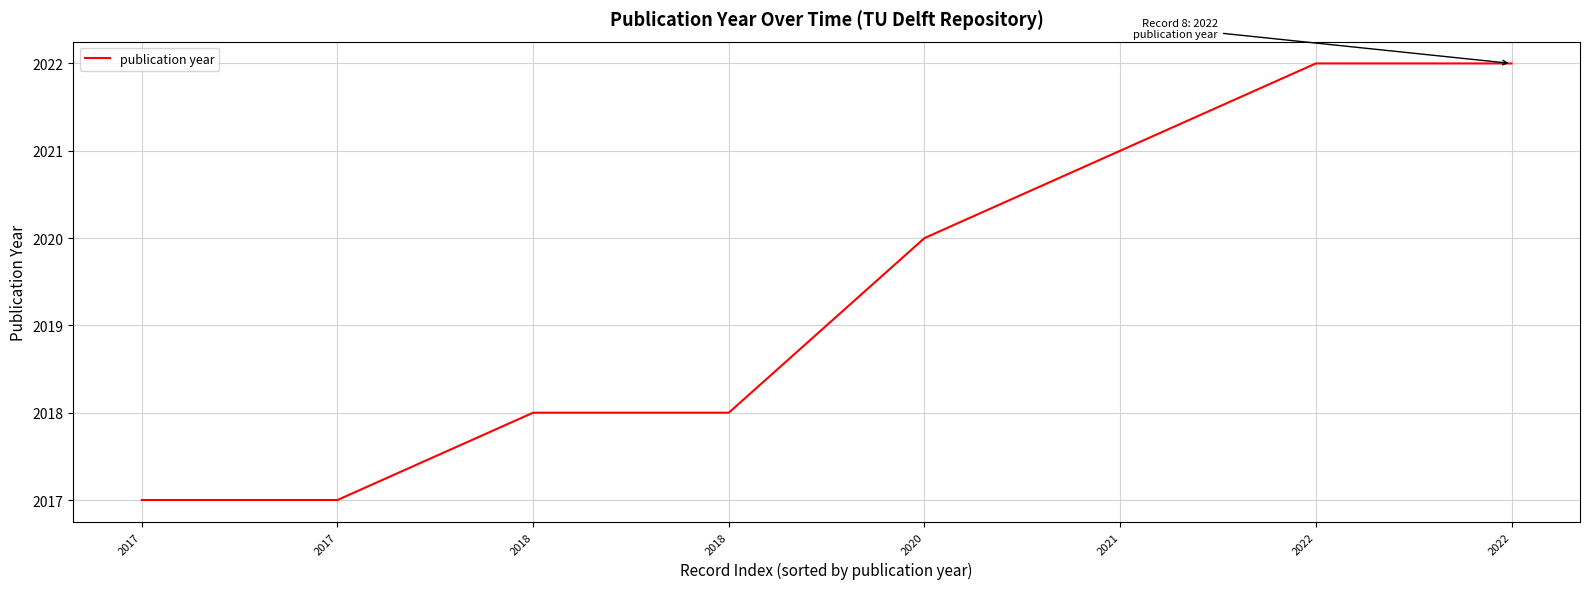

Read the value at 2018.

2018